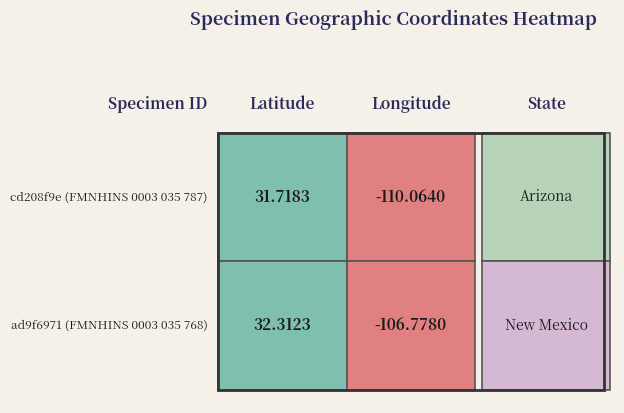

Reading right to left, extract all data points from this chart.

cd208f9e-c8fb-4aff-9019-569e0d158106: -110.1	31.7
ad9f6971-bca7-4a5e-a59d-7ad0f8f7d97b: -106.8	32.3